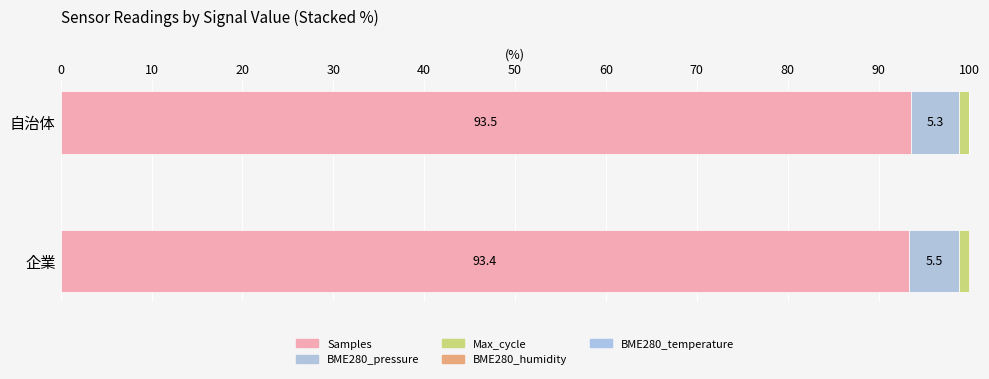

Count the number of data series in this chart.

5